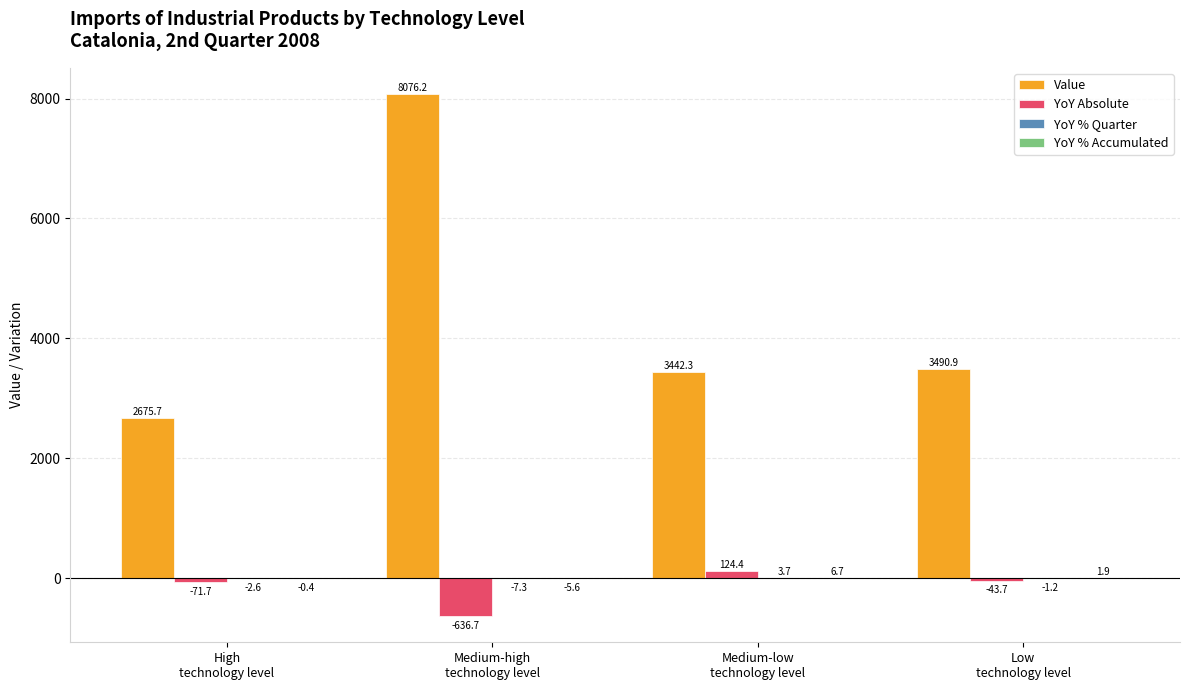

What is the maximum value shown in the chart?

8076.2